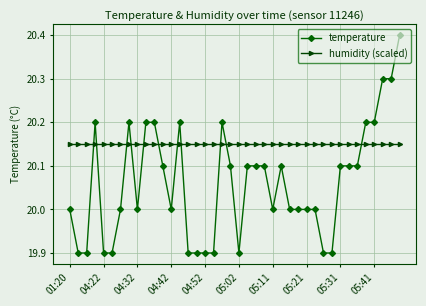

Which series has the largest total across all categories?

humidity (scaled)